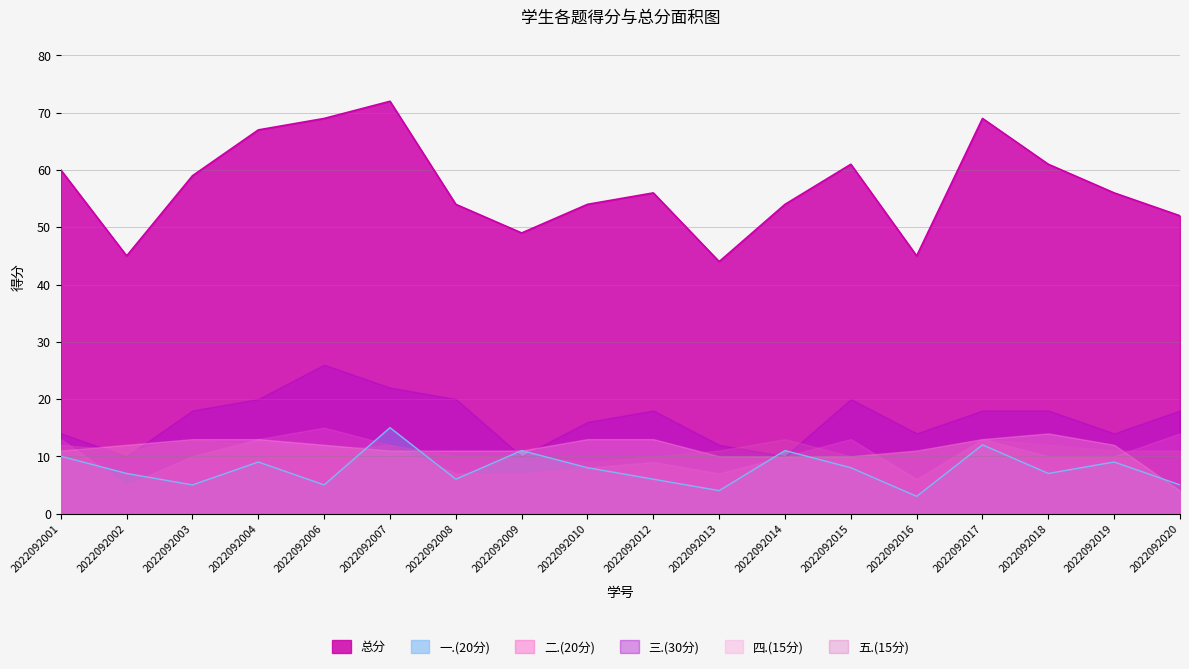

Which category has the lowest value across all series?

2022092016